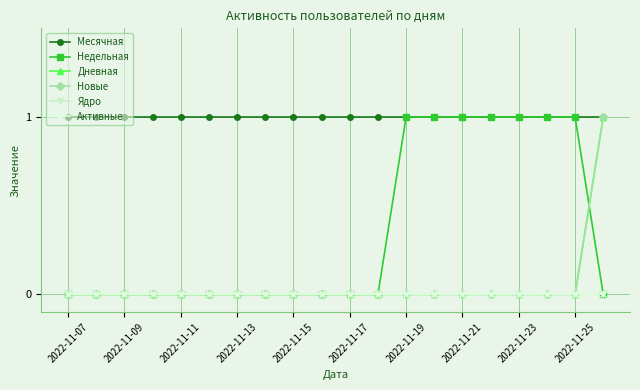

Is this an area chart (filled region under the line)?

No